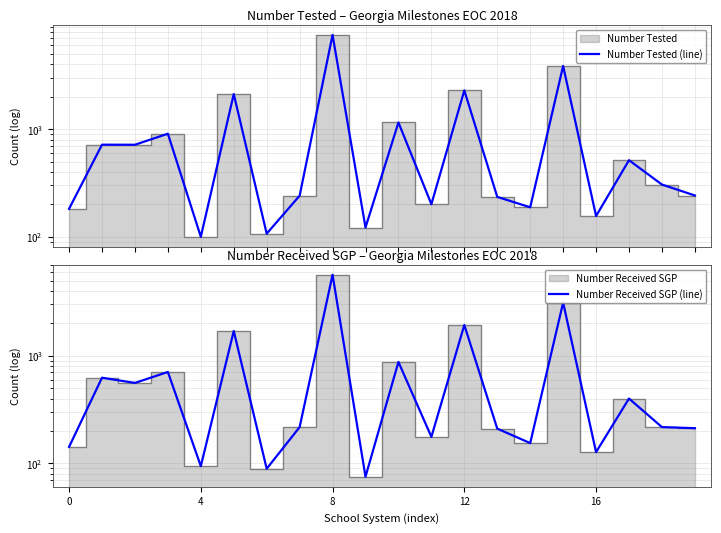

Which has a higher value, 19 or 5?

5